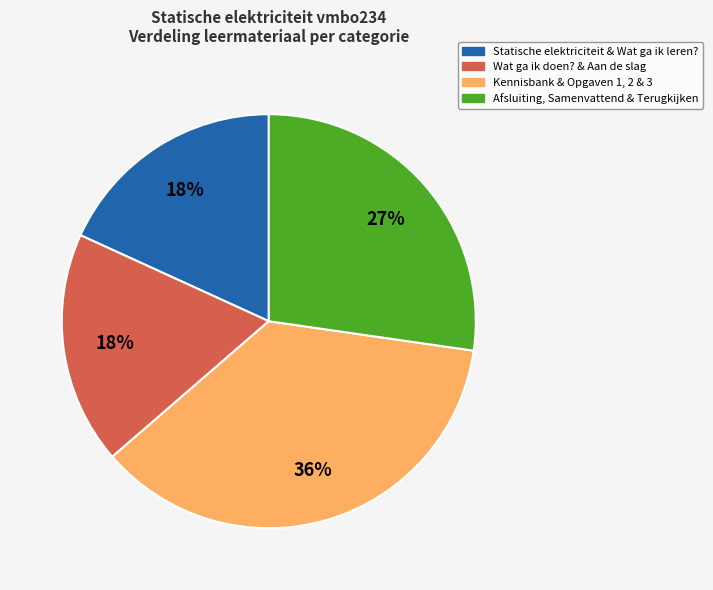

Is there any slice that represents more than half of the pie?

No